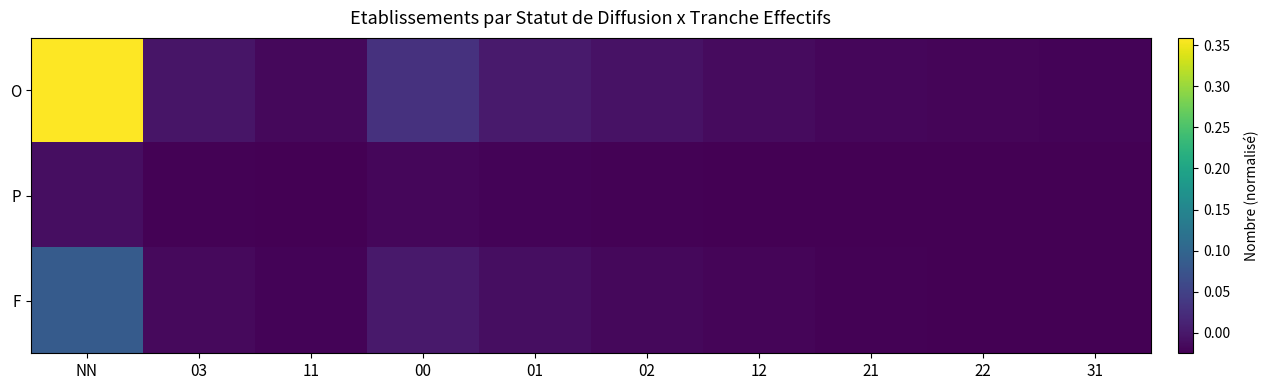

Which has a higher value, NN or 02?

NN